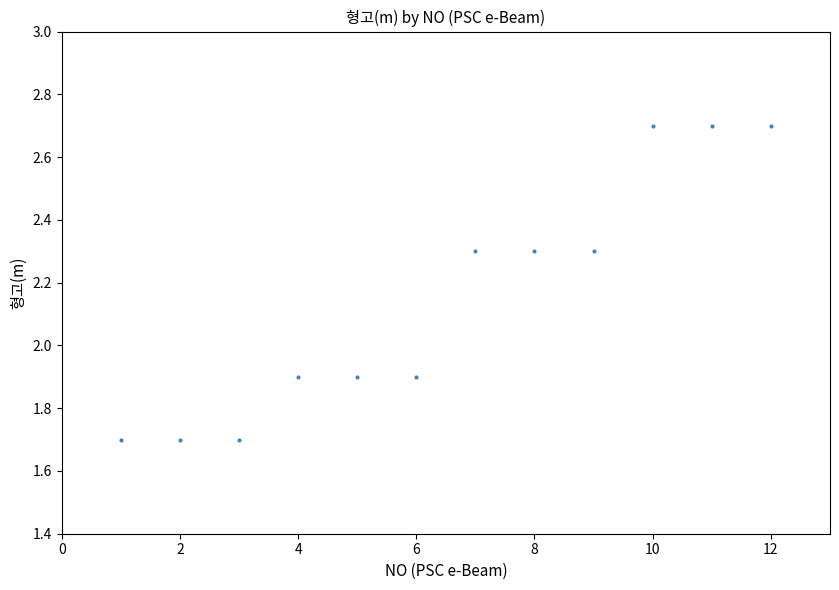

What is the average X value?

6.5